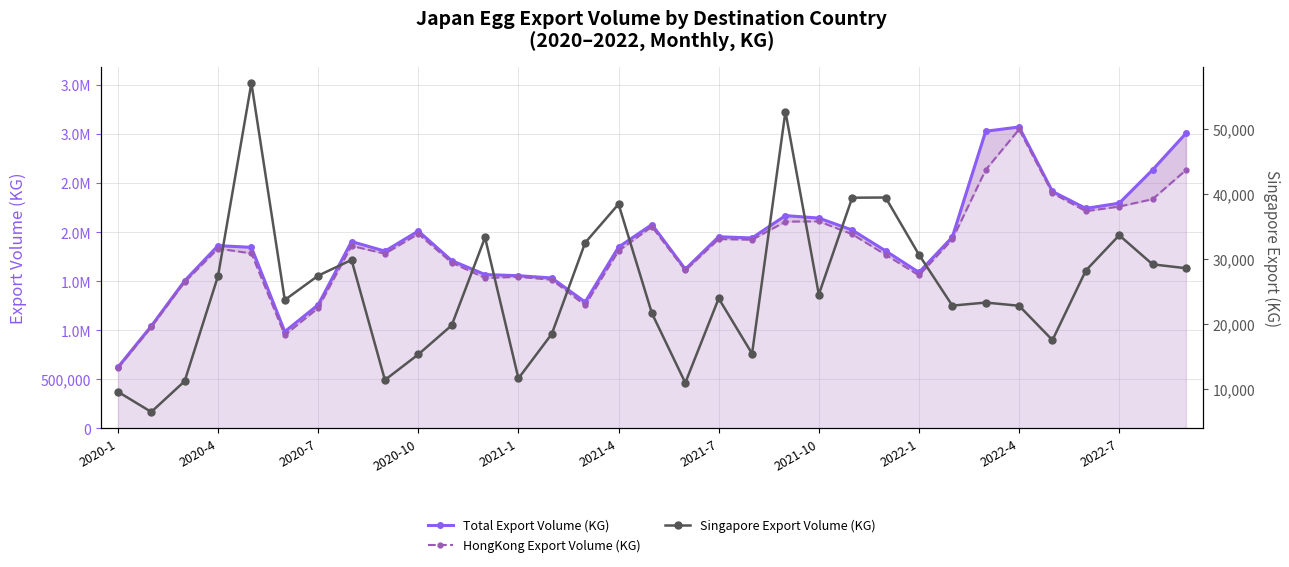

Which series has the widest spread of values?

Total Export Volume (KG)